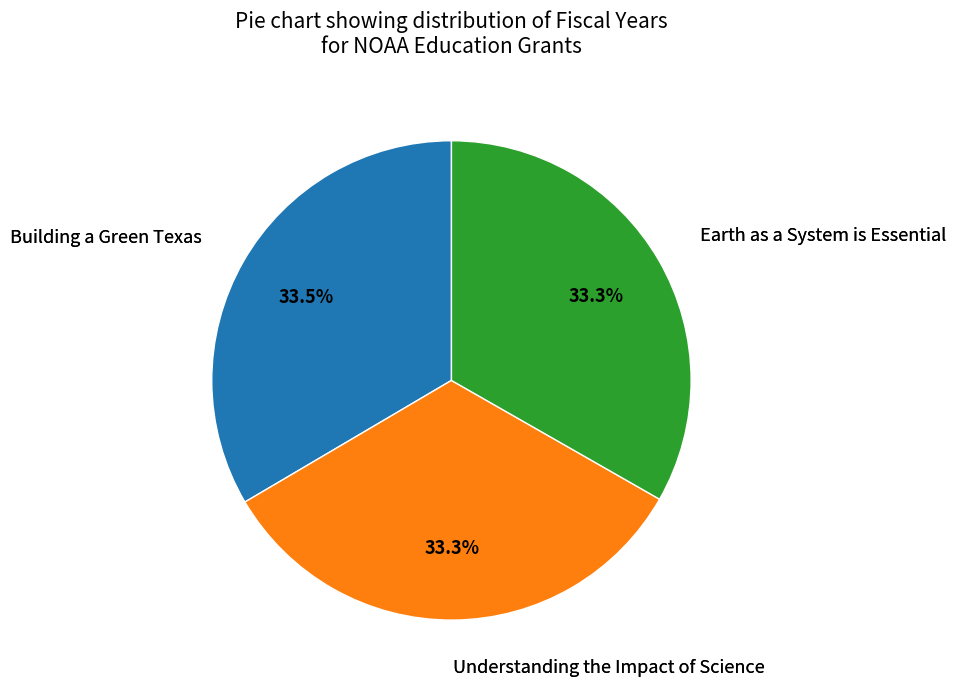

Is there any slice that represents more than half of the pie?

No